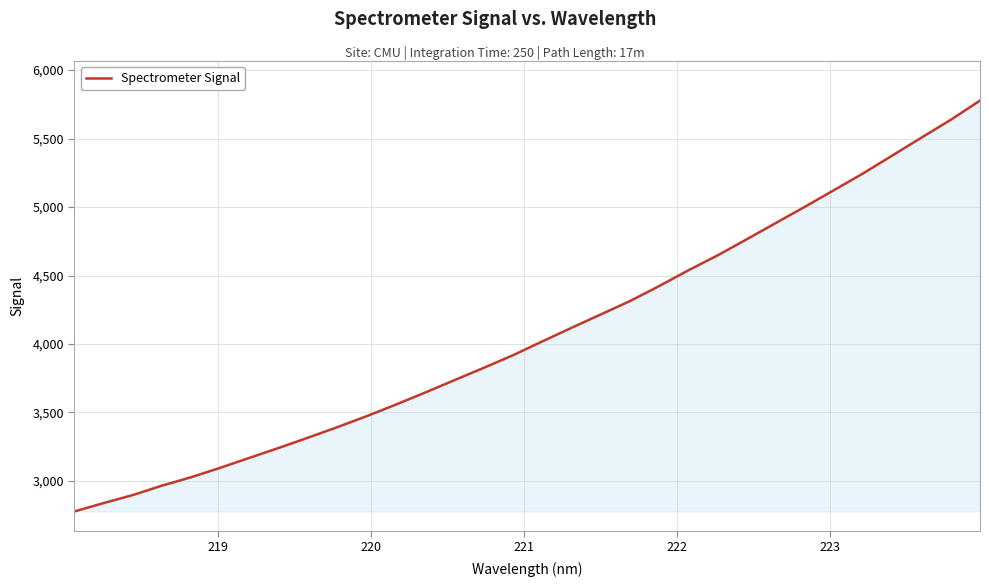

What is the maximum value shown in the chart?

5777.4